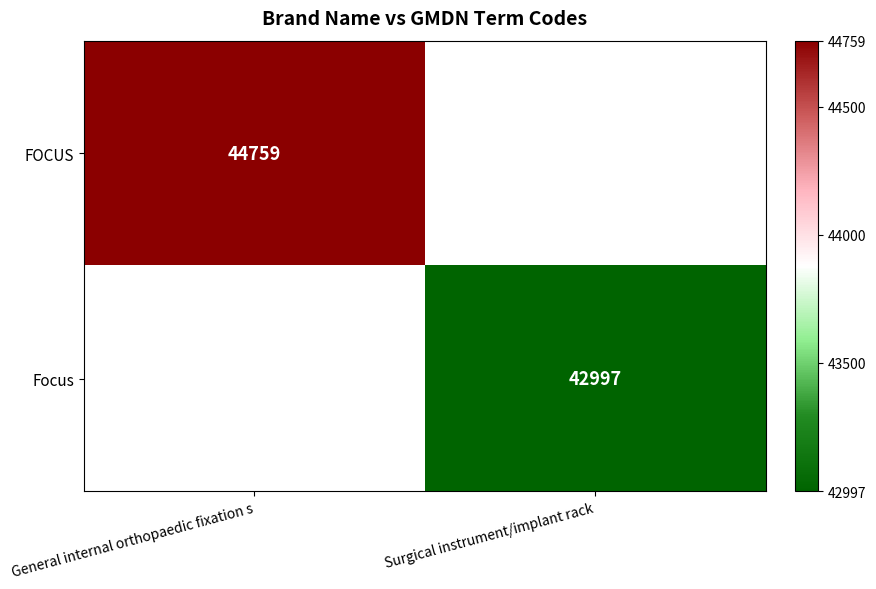

Count the number of categories in the chart.

2